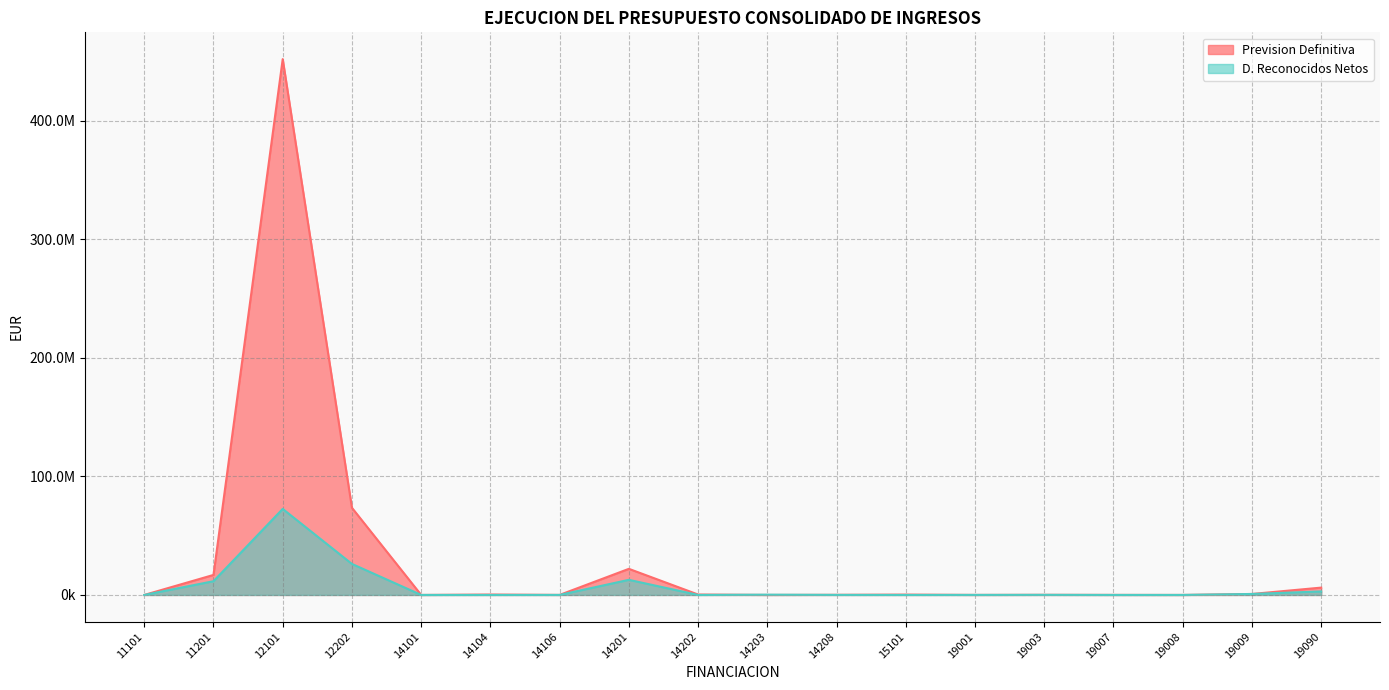

The Prevision Definitiva series shows 0.0 at 19008. True or false?

True